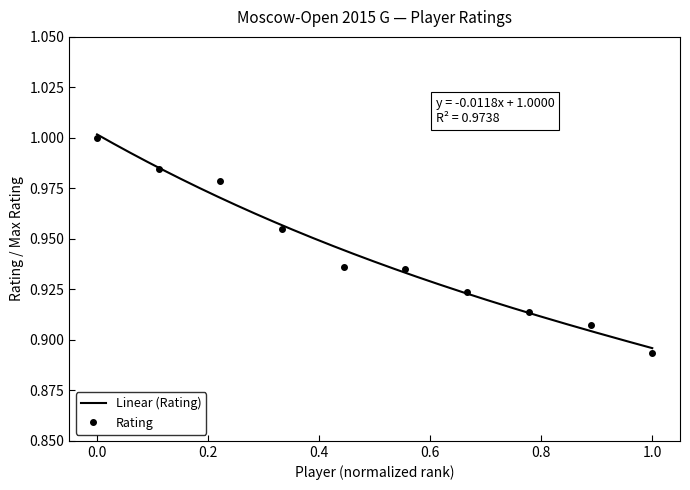

The Rating series shows 1.5 at 0.0. True or false?

False